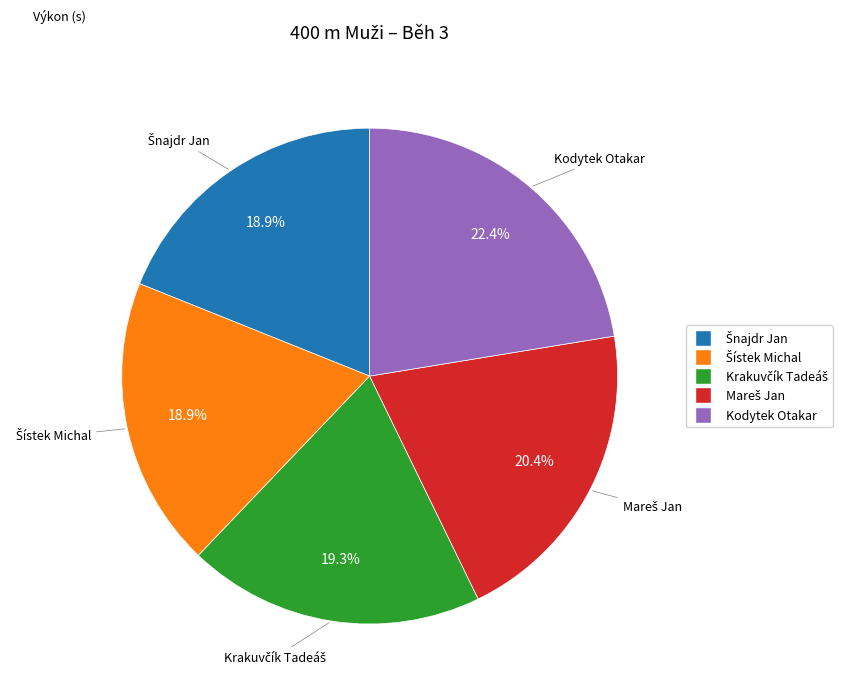

What is the largest slice in the pie chart?

Kodytek Otakar